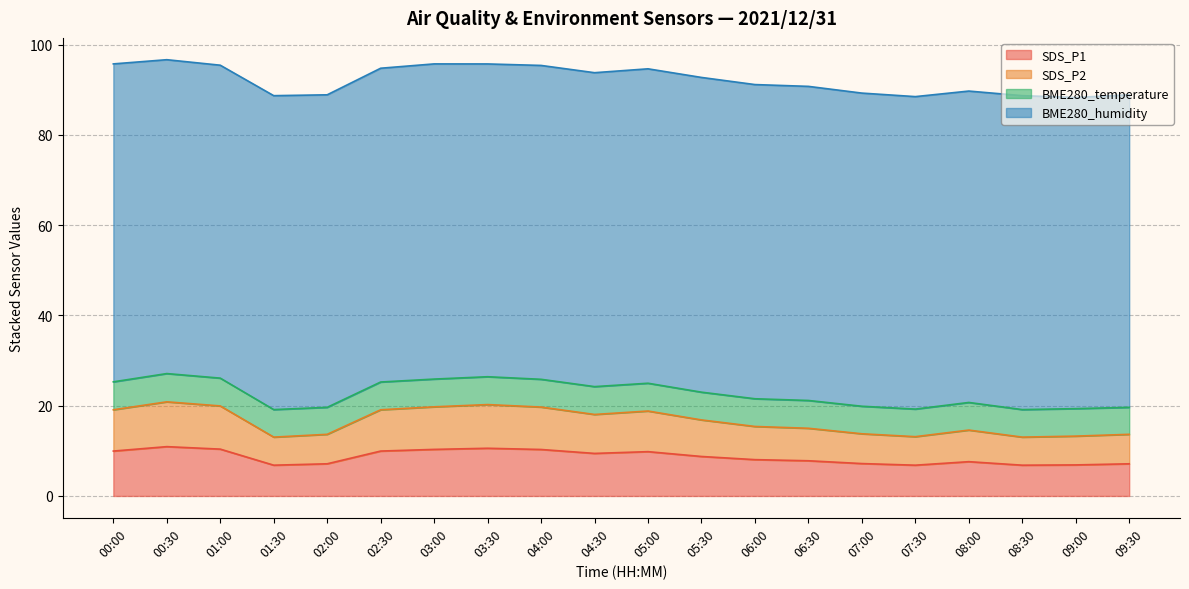

What are all the series names shown in the legend?

SDS_P1, SDS_P2, BME280_temperature, BME280_humidity